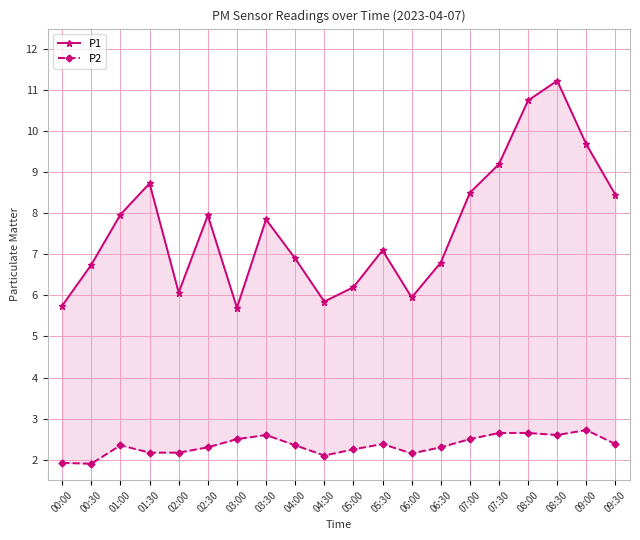

Is it true that P1 equals 11.2 at 08:30?

True